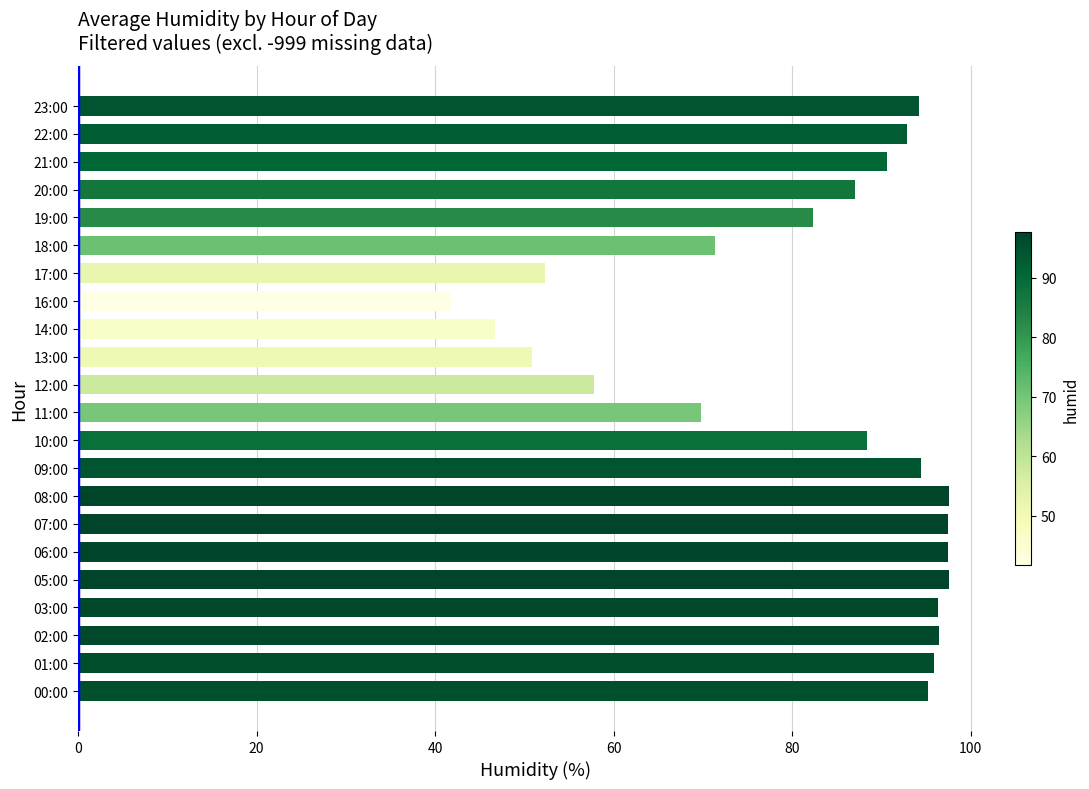

What is the ratio of the value at 00:00 to the value at 13:00?

1.9